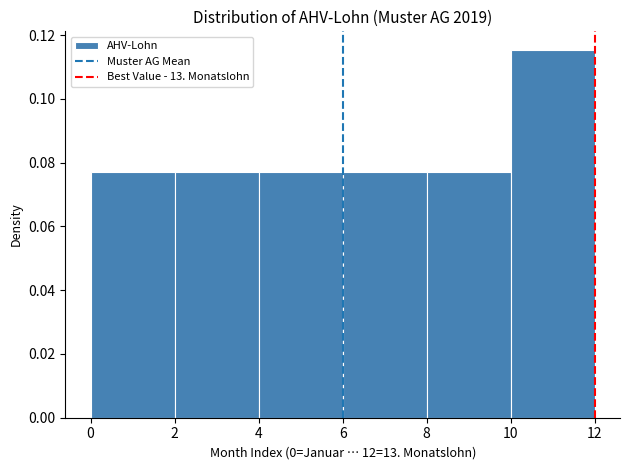

Reading left to right, transcribe this chart: for each bar, give the range it covers on the x-axis and its height. The values are not printed on the chart, so give them approximately, as read against the axis.

0 to 2: 0.076
2 to 4: 0.076
4 to 6: 0.076
6 to 8: 0.076
8 to 10: 0.076
10 to 12: 0.116